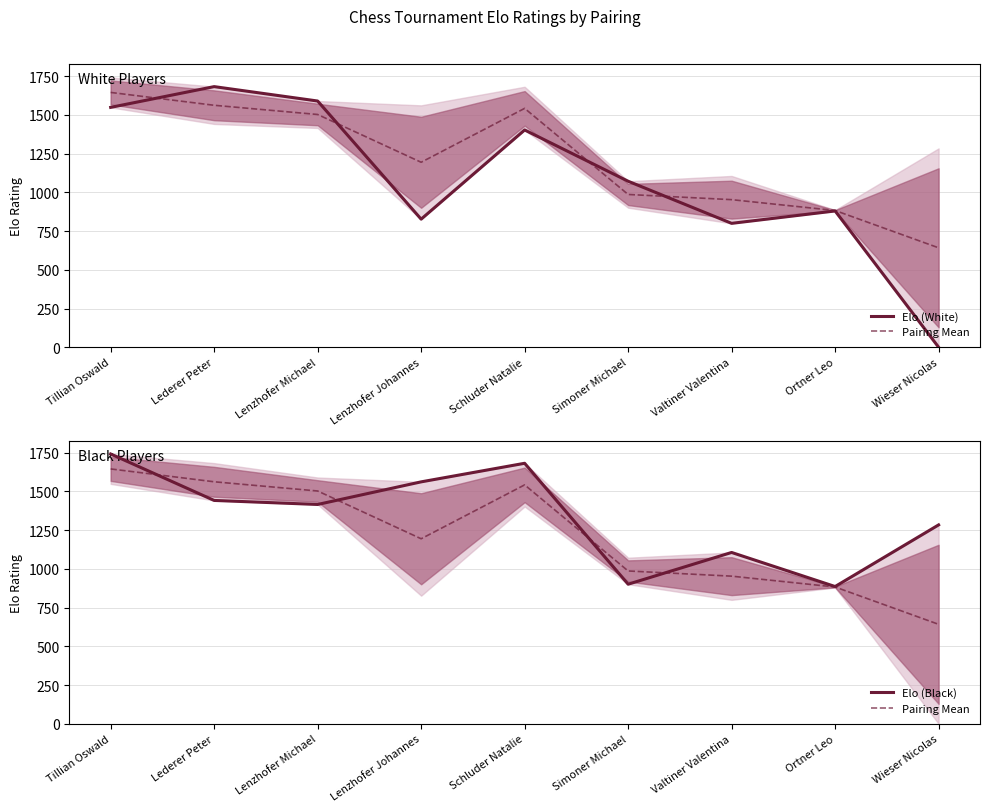

How many lines are shown in the chart?

3